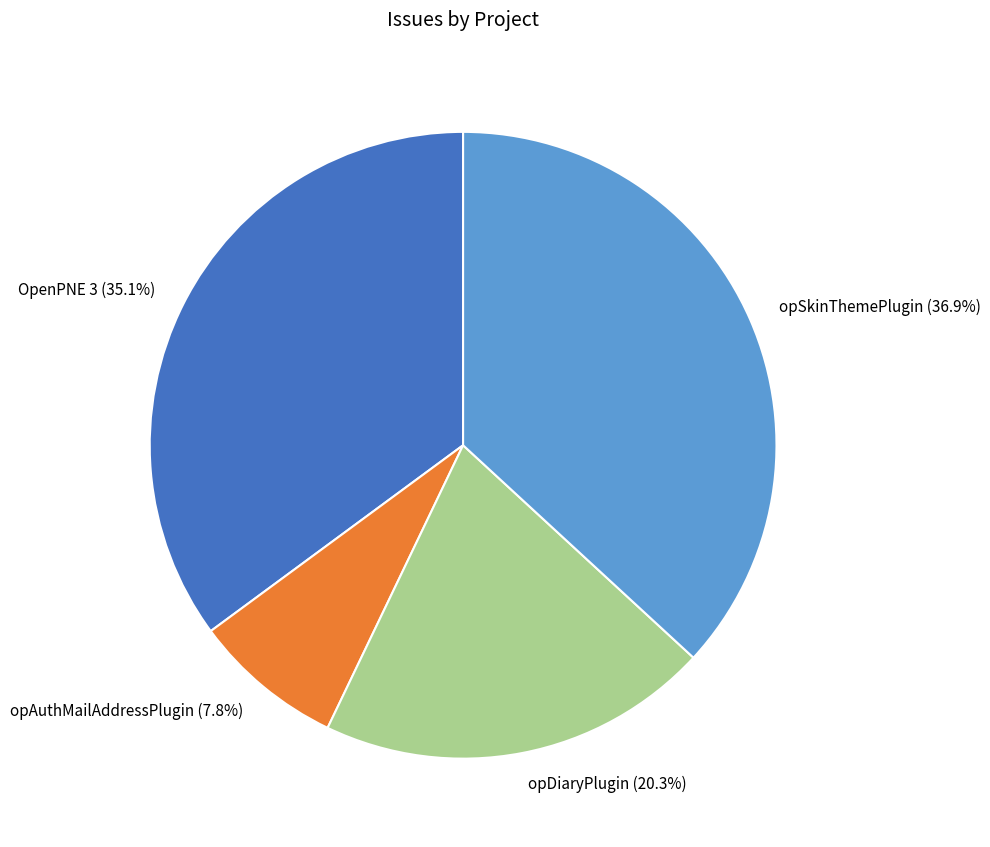

Is opDiaryPlugin the majority of the pie?

No